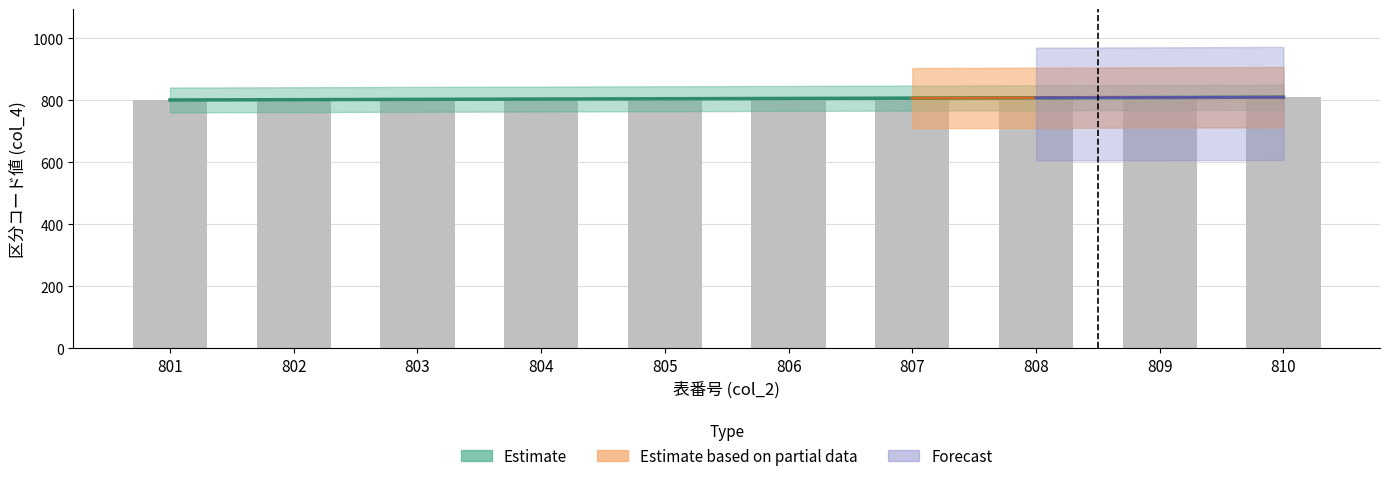

What is the change in value from 802 to 804?

+2